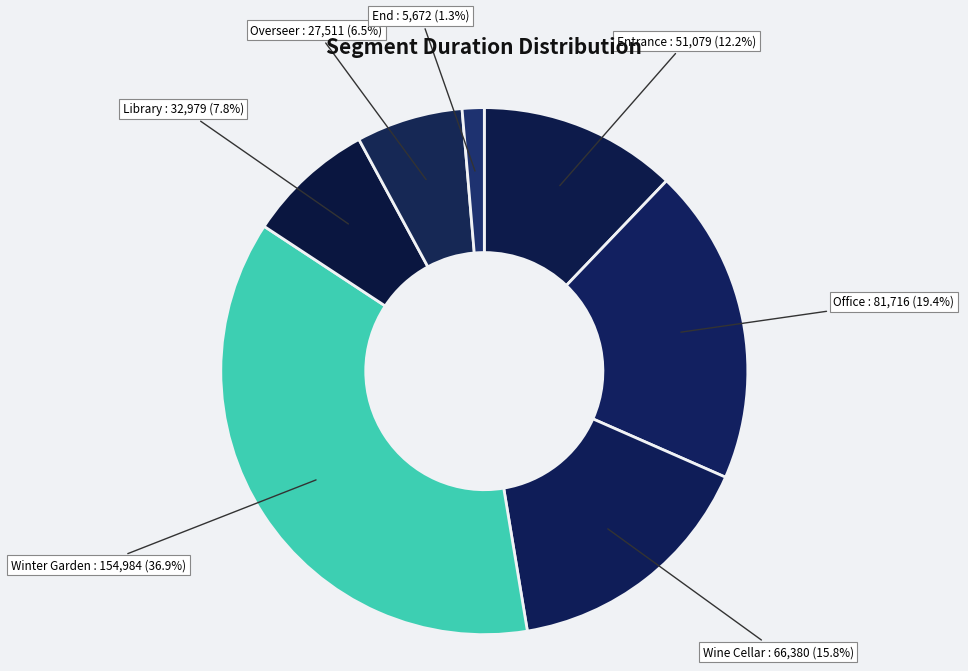

What is the ratio of the value at Wine Cellar to the value at Overseer?

2.4